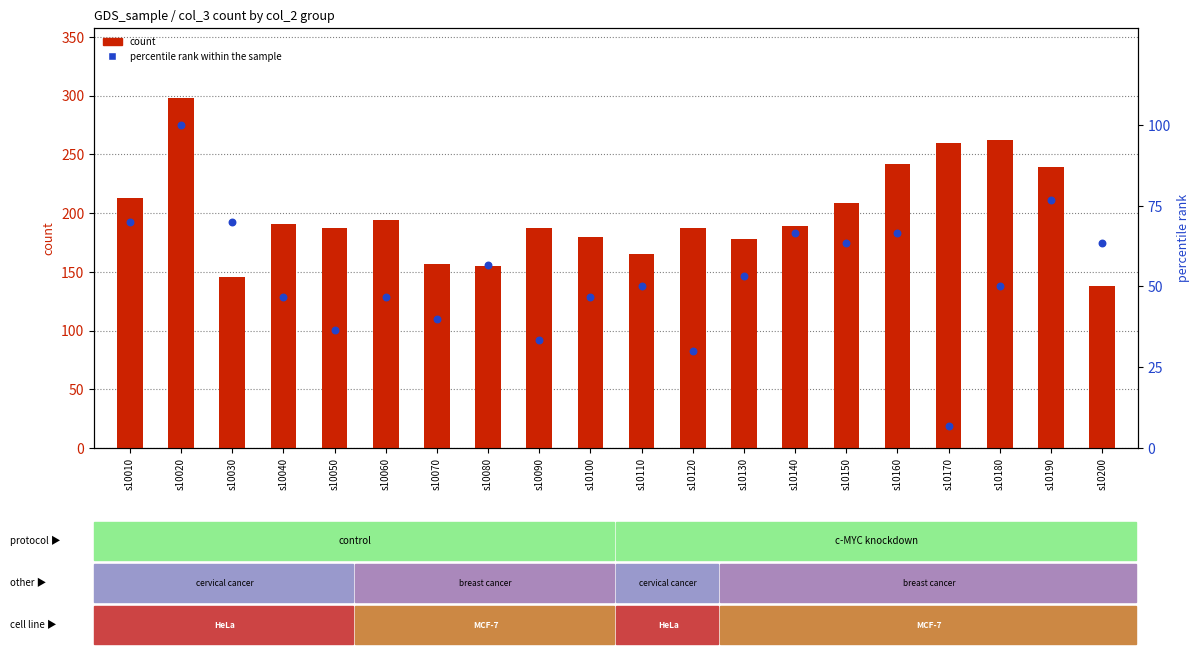

At which category is the sum across all series the highest?

s10020